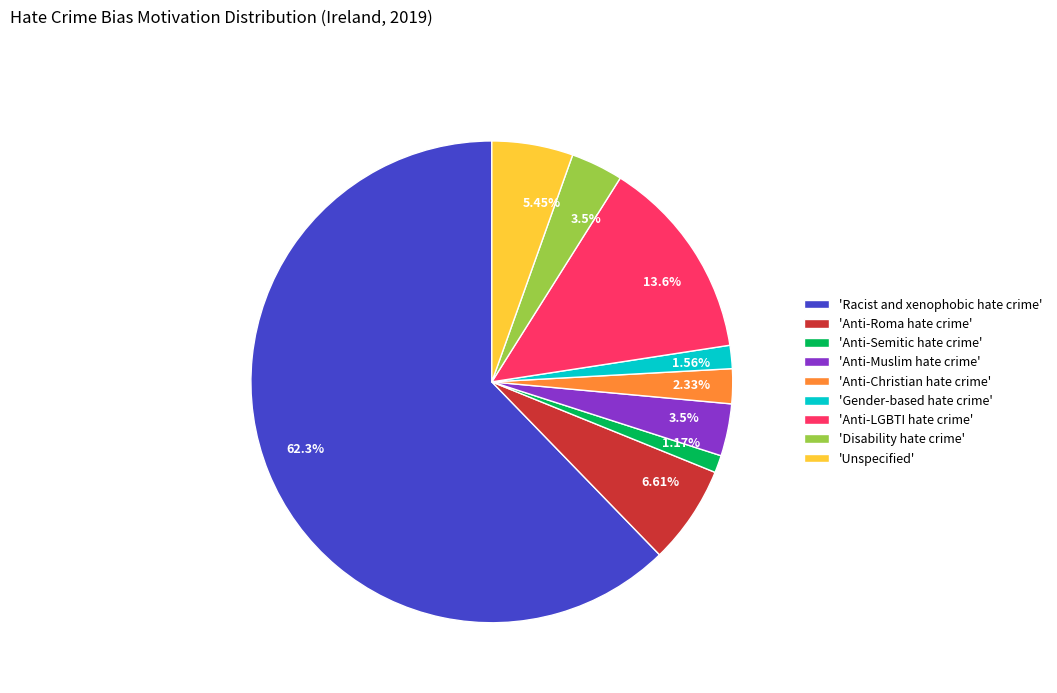

Is the sum of 'Unspecified' and 'Disability hate crime' greater than half?

No